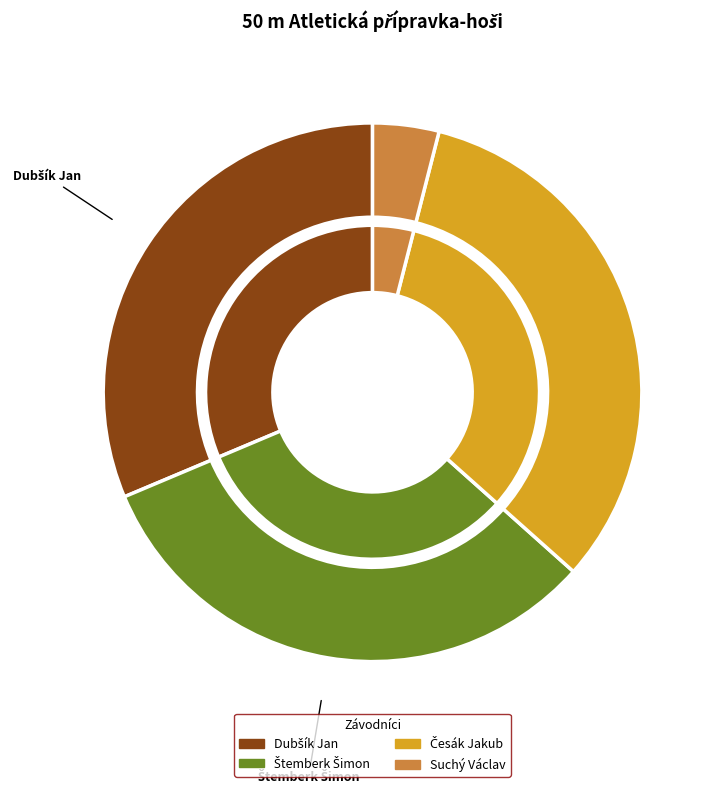

Is it true that Dubšík Jan is 31% of the pie?

True